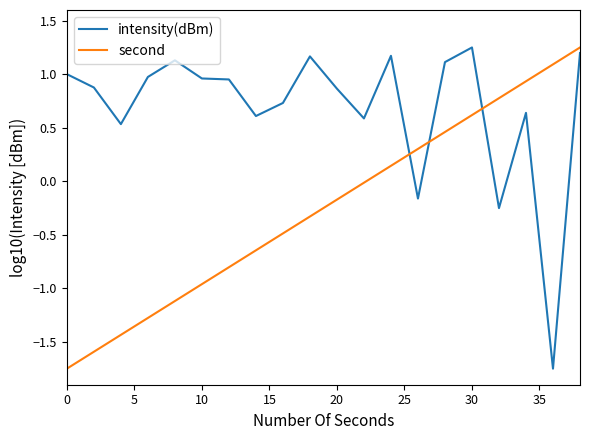

Rank the series by their average value, from lowest to highest.

second, intensity(dBm)